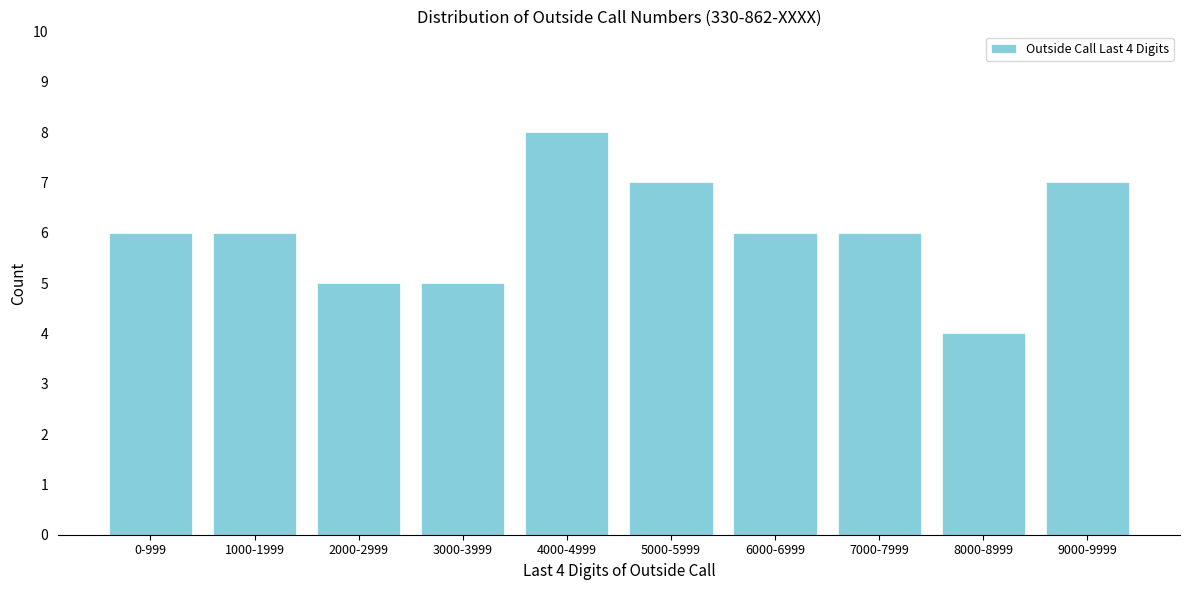

Reading left to right, list all the values displayed in this chart.

0-999=6	1000-1999=6	2000-2999=5	3000-3999=5	4000-4999=8	5000-5999=7	6000-6999=6	7000-7999=6	8000-8999=4	9000-9999=7